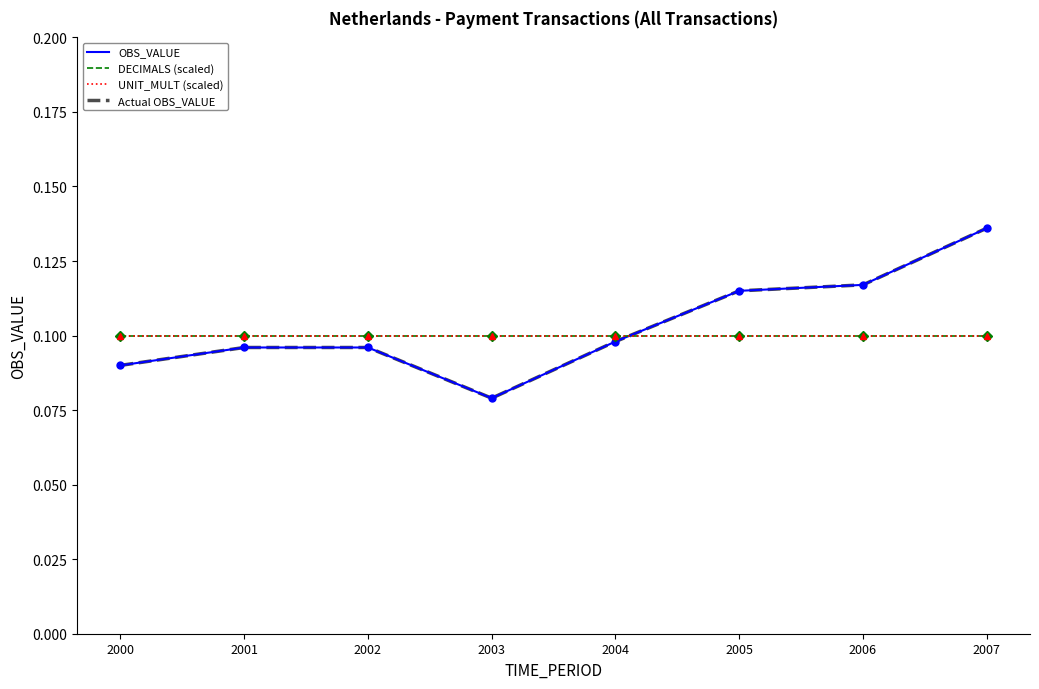

Where do OBS_VALUE and DECIMALS (scaled) first cross each other?

2004 and 2005